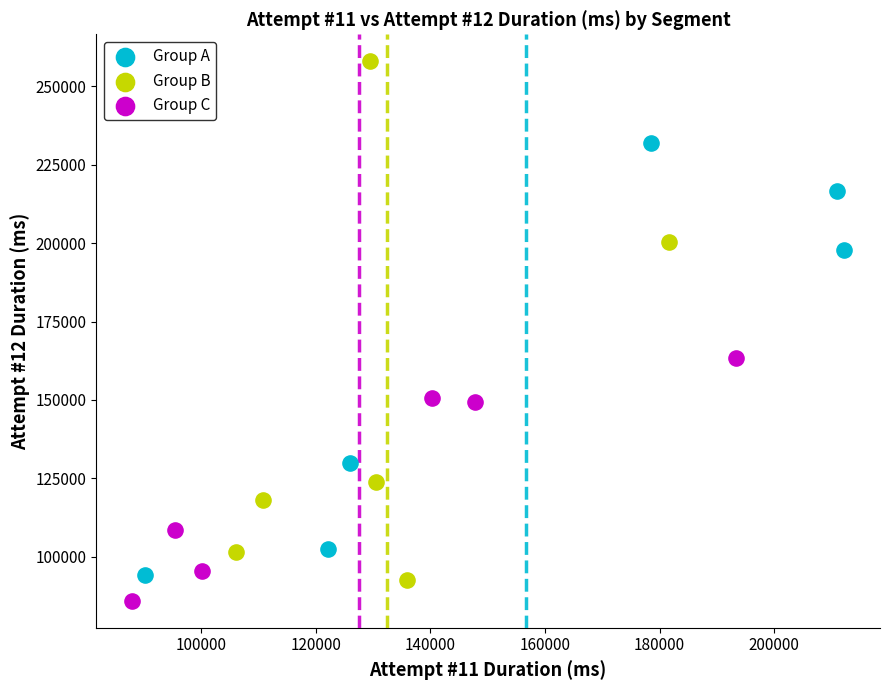

What are all the series names shown in the legend?

Group A, Group B, Group C